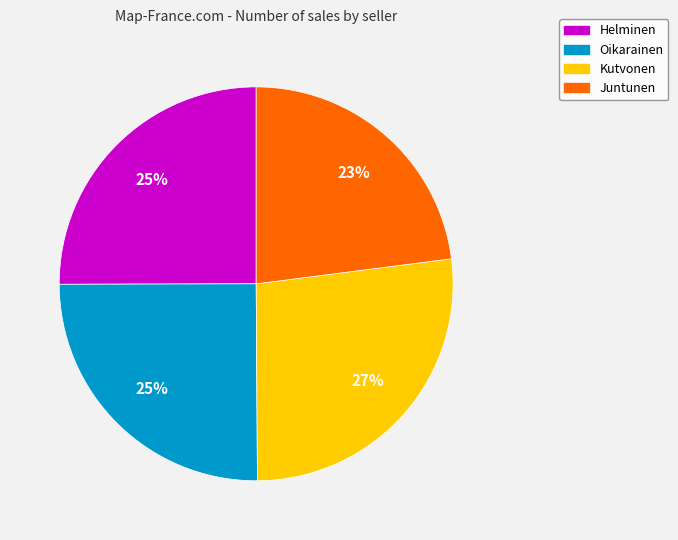

Does Juntunen account for over 50% of the chart?

No